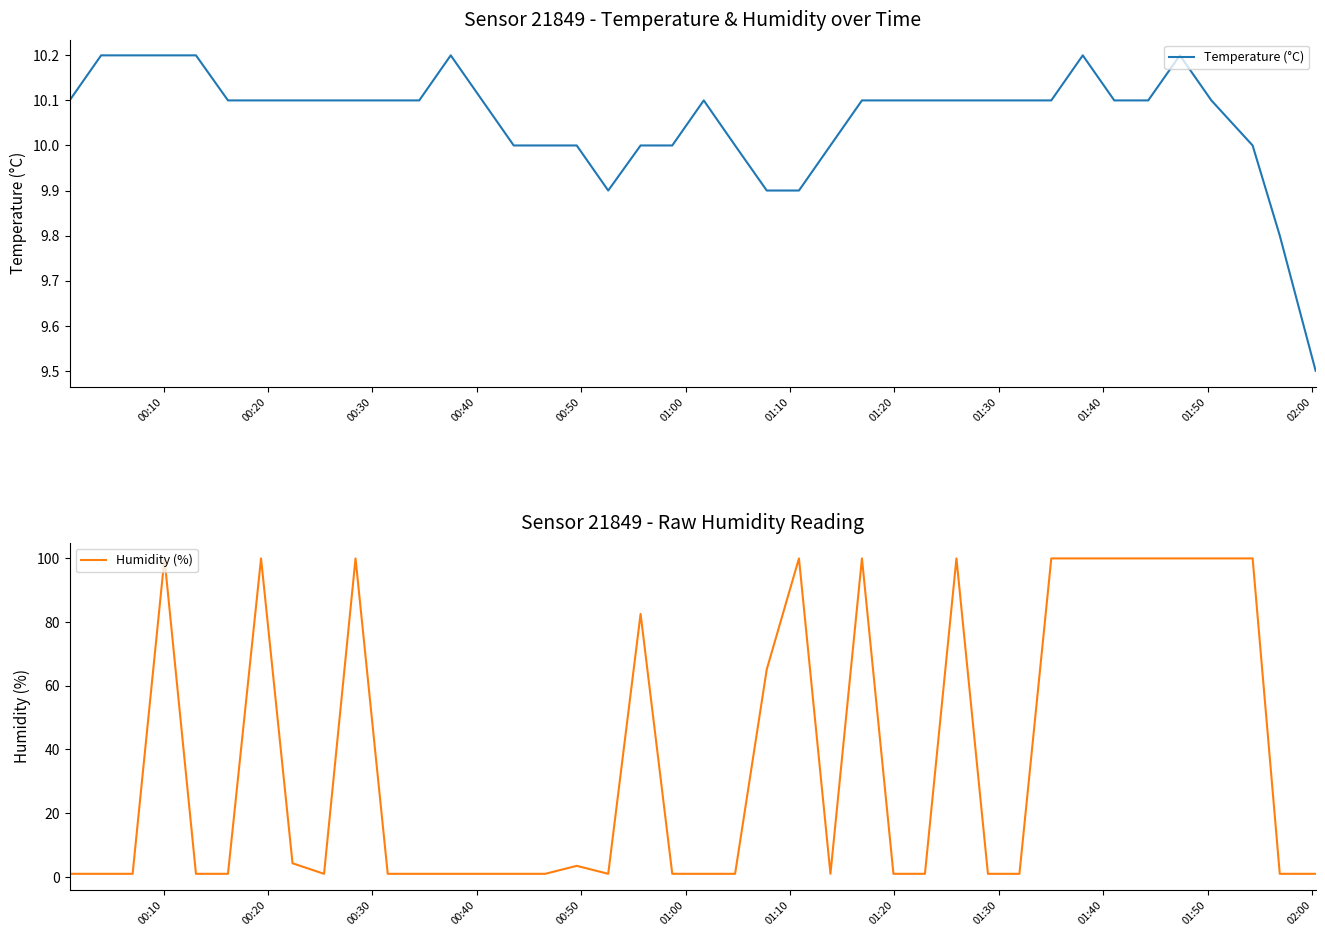

What are all the series names shown in the legend?

Temperature (°C), Humidity (%)